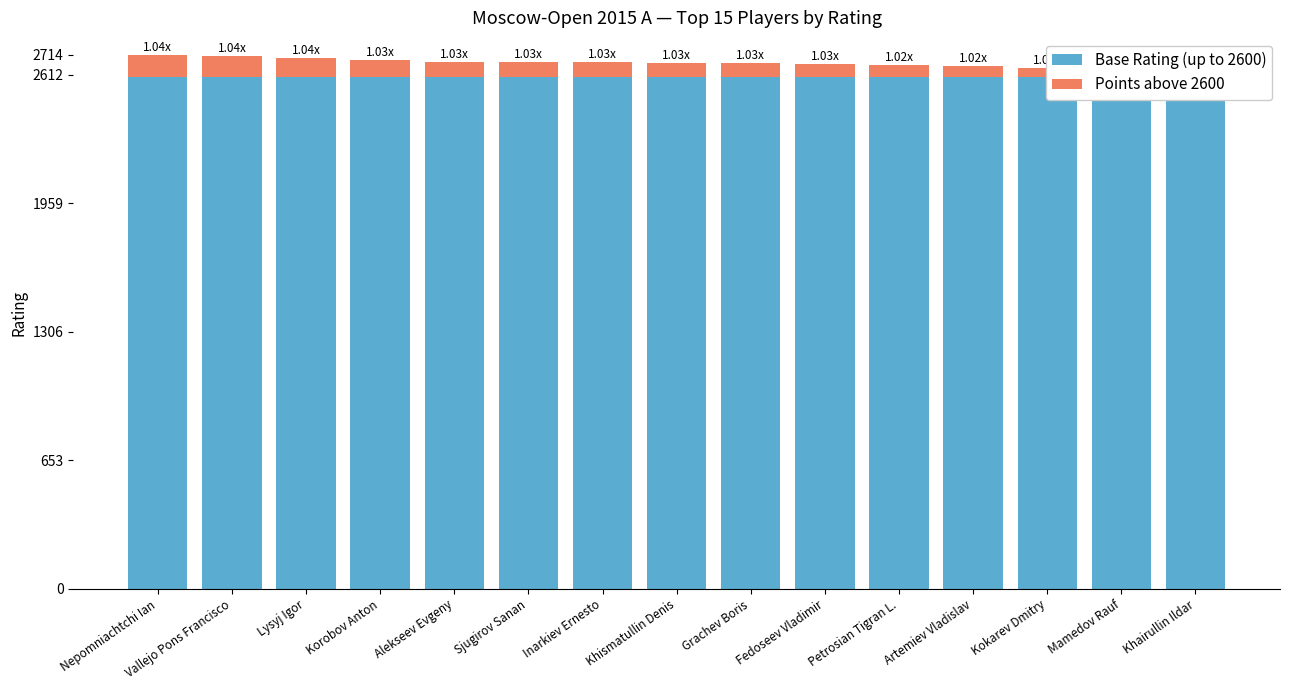

The Points above 2600 series shows 14 at Khairullin Ildar. True or false?

False